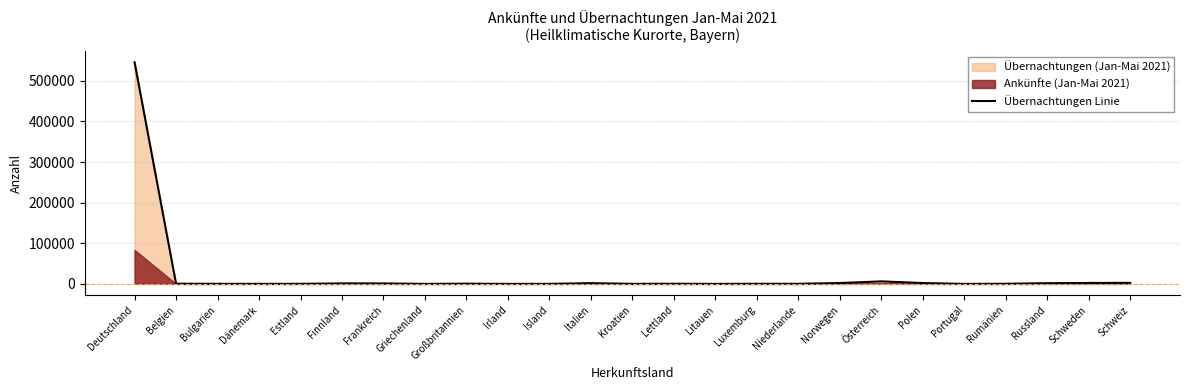

Reading left to right, extract all data points from this chart.

545874	446	165	68	197	1216	1122	28	531	14	138	1803	91	383	26	246	239	2101	6221	2070	6	354	1776	2267	2540